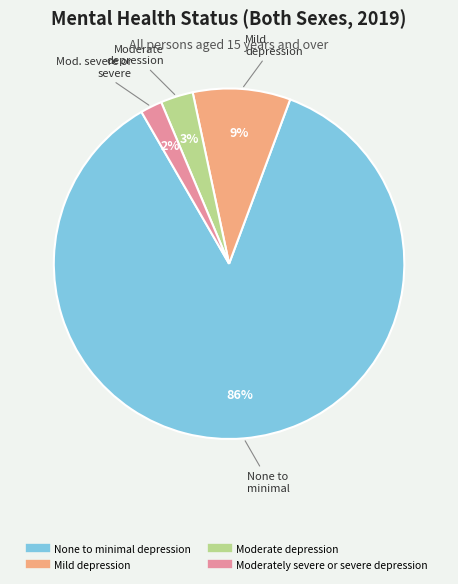

To the nearest percent, what is the difference between the largest and smallest slice percentages?

84%